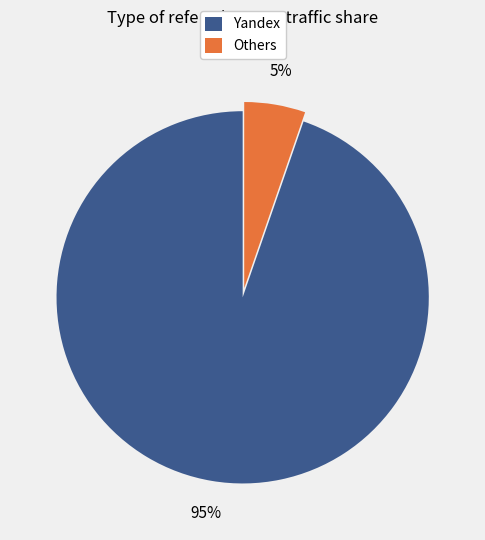

What is the largest slice in the pie chart?

Yandex